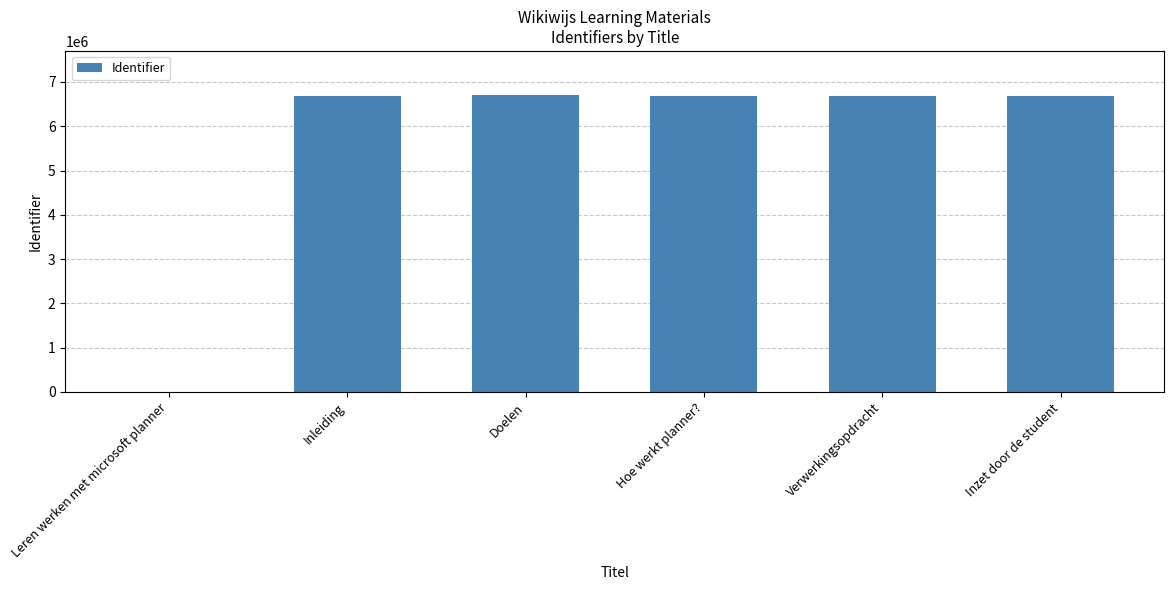

Where is the data nearest to the value 3347671?

Inleiding